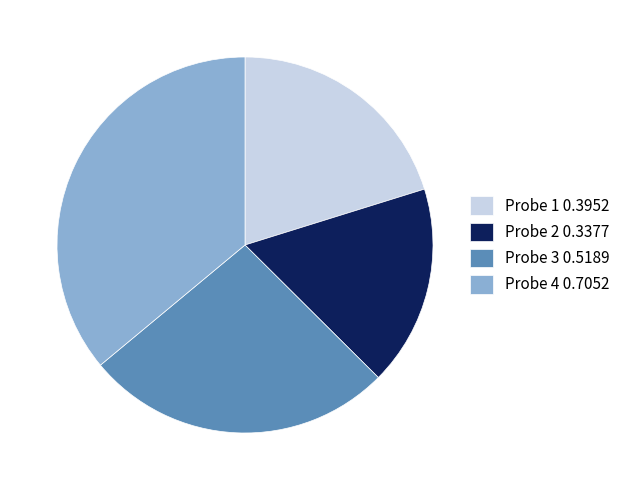

How many segments does this pie chart have?

4